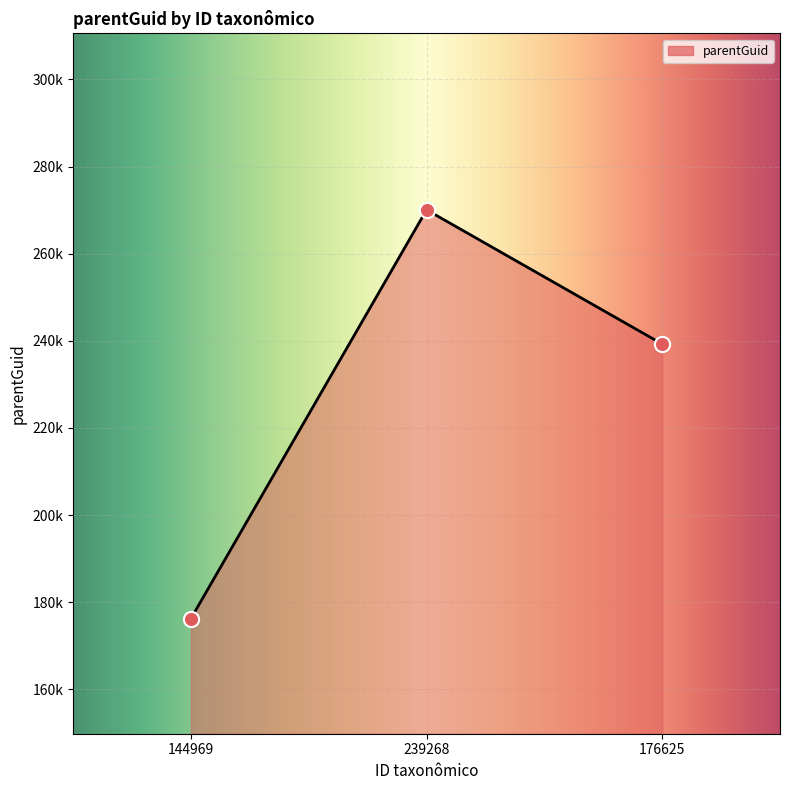

What is the change in value from 144969 to 239268?

+93806